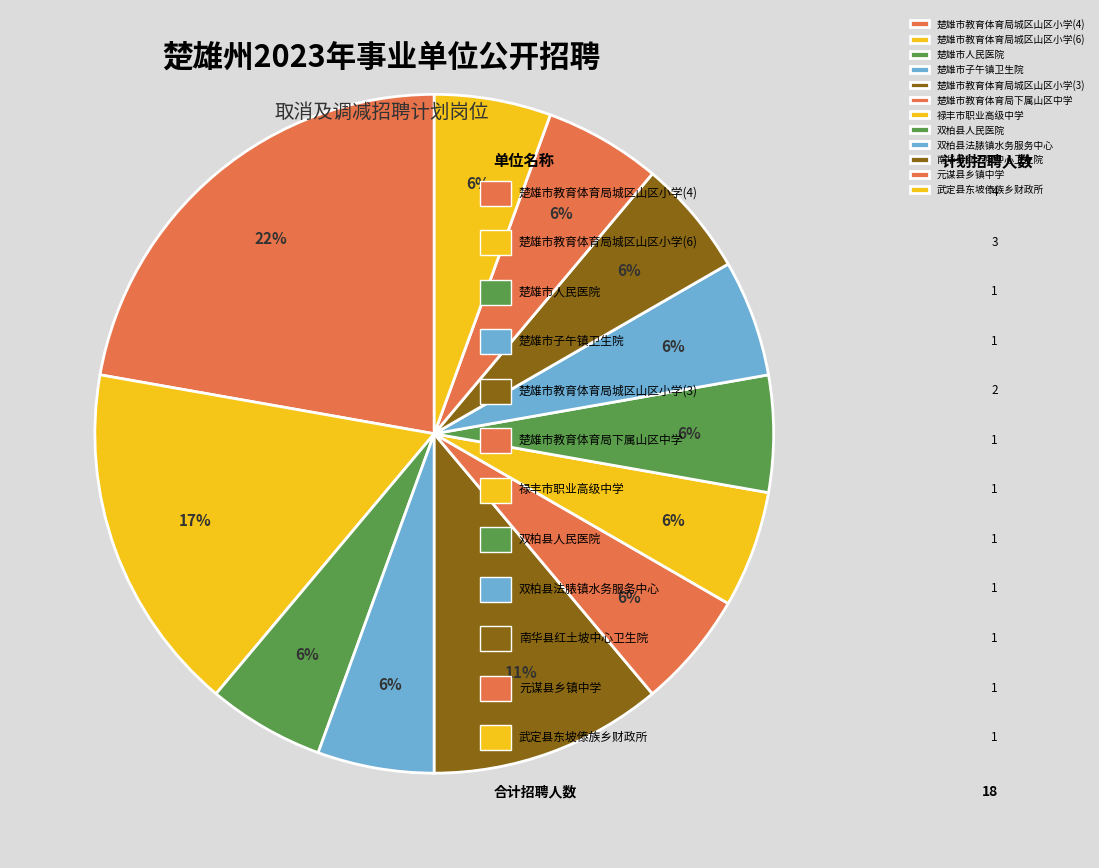

What is the smallest slice in the pie chart?

楚雄市人民医院